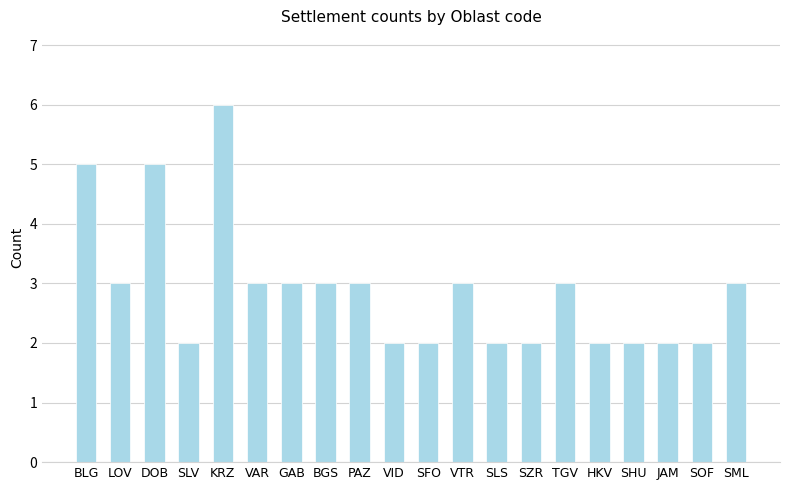

What is the difference between the second highest and second lowest values?

3